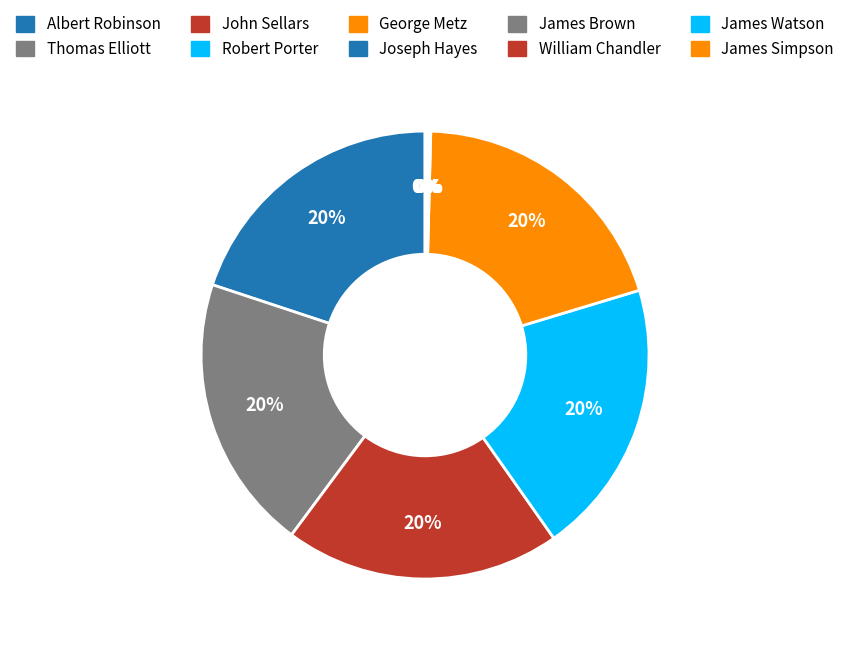

Is the sum of James Simpson and George Metz greater than half?

No